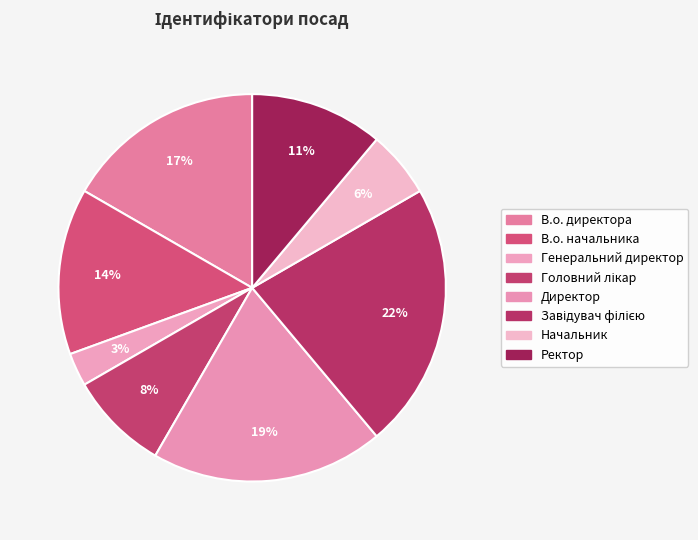

Is it true that В.о. директора is 6% of the pie?

False